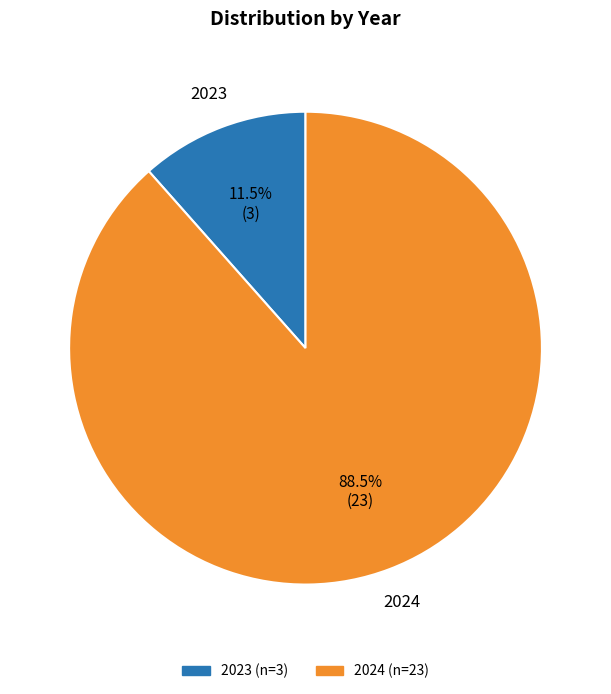

To the nearest percent, what is the difference between the 2023 and 2024 slice percentages?

77%